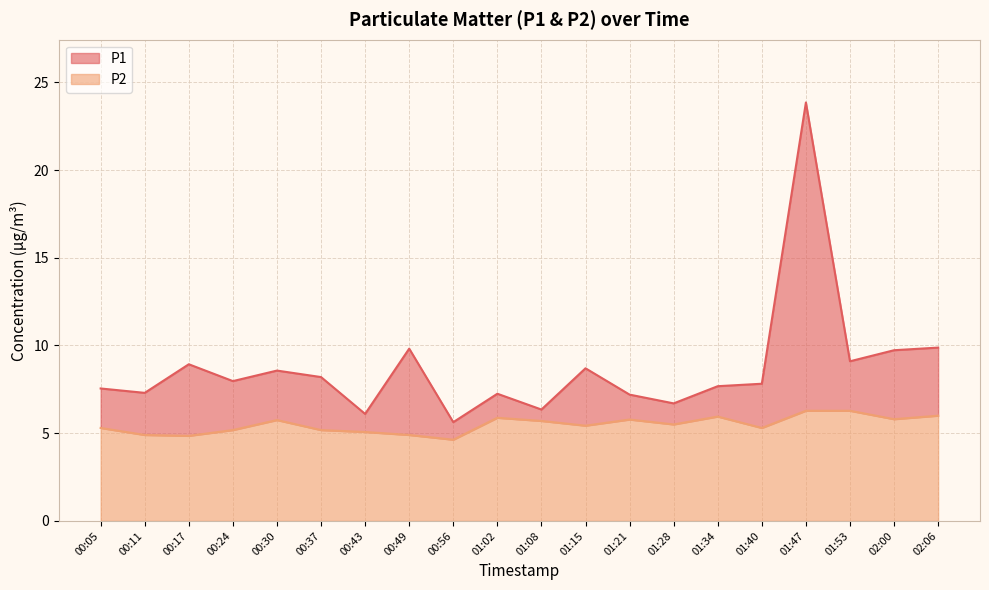

What is the difference between the P1 values at 01:28 and 00:49?

3.1